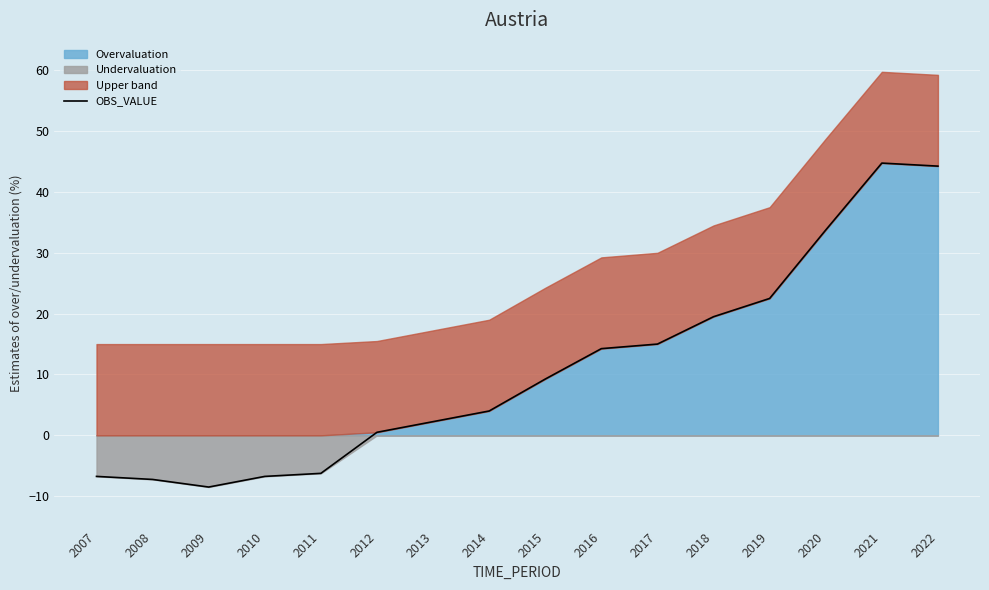

The chart shows a value of -10.5 at 2008. True or false?

False